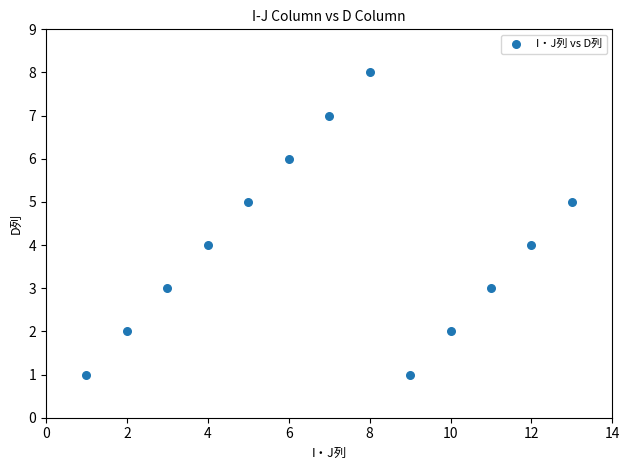

What is the range of Y values (max minus min)?

7